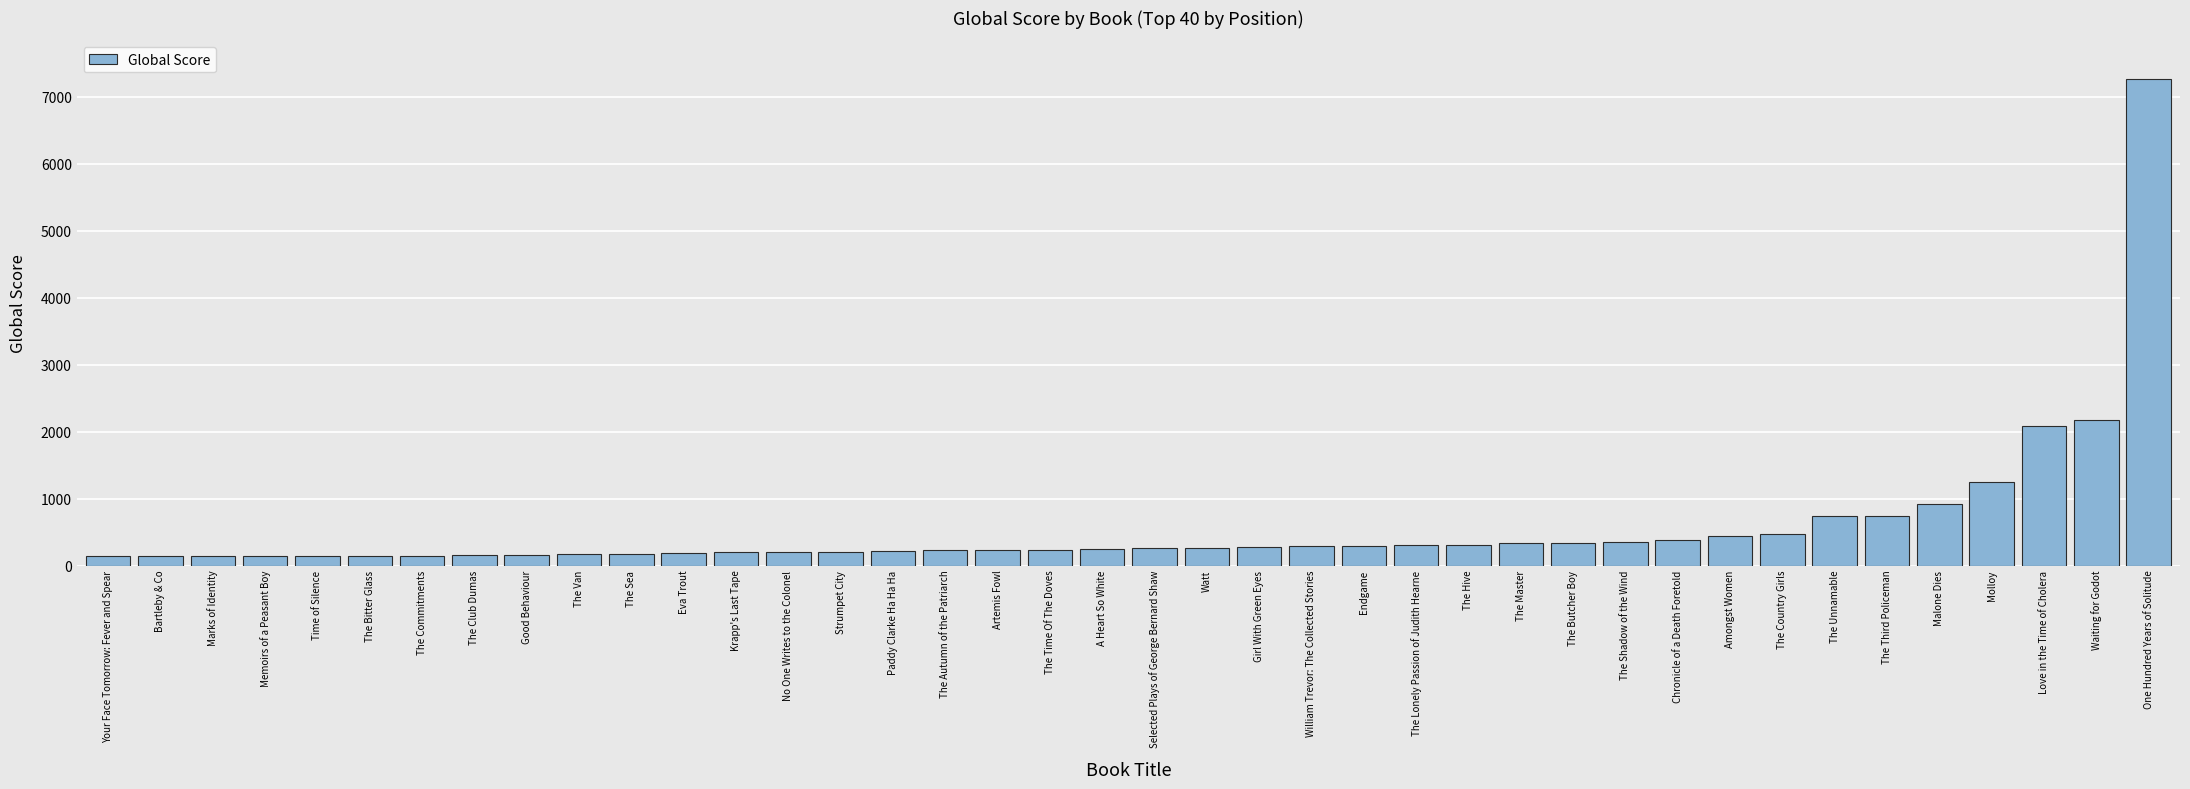

What is the label of the 16th bar from the left?

Paddy Clarke Ha Ha Ha